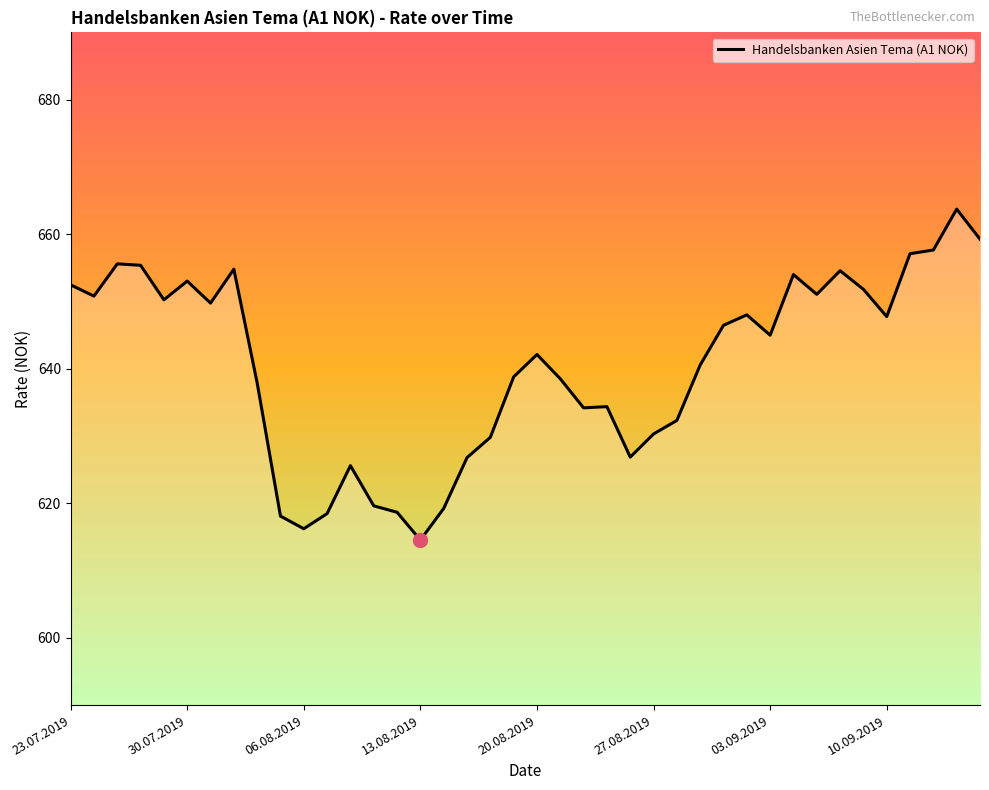

What is the difference between the maximum and minimum values?

49.2